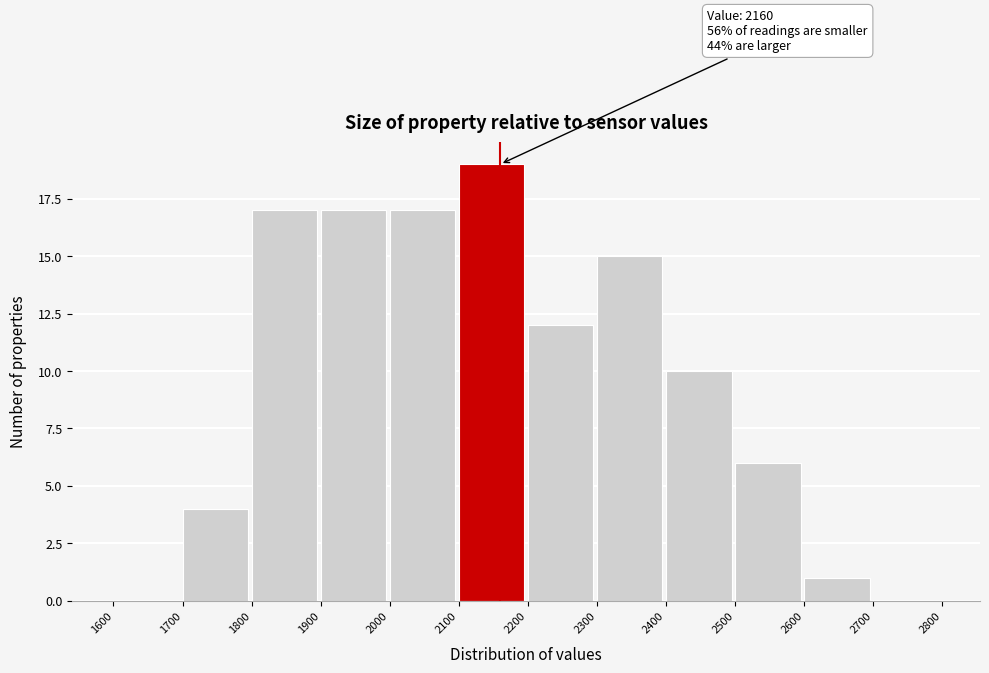

Over which range of the x-axis is the bar tallest?

2100 to 2200